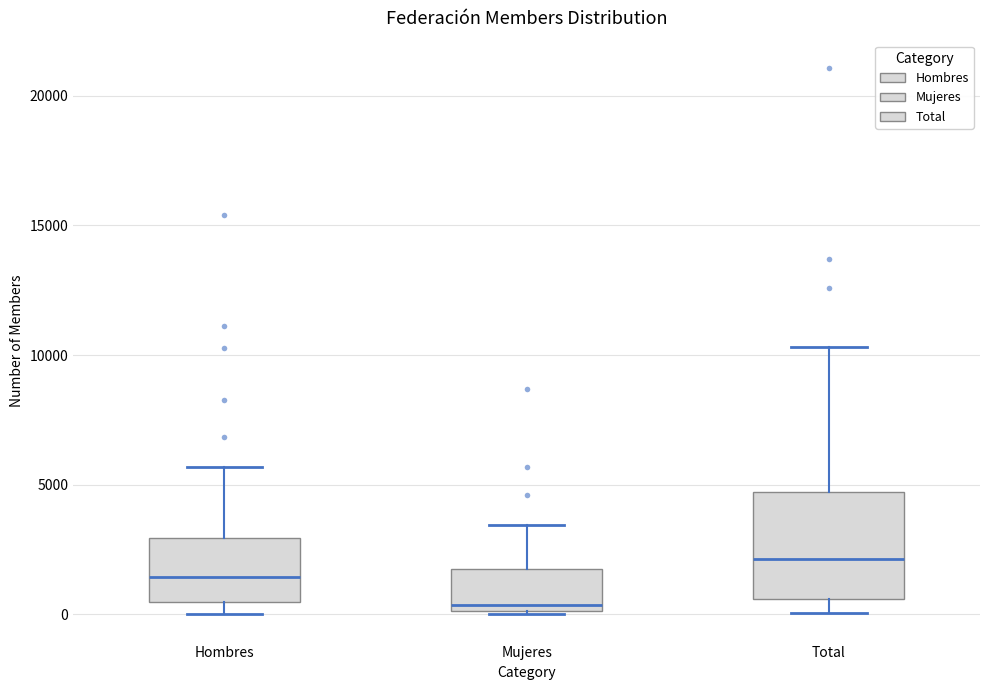

Reading left to right, transcribe this box plot: for each box, give where its median line is, the range the box spans, and where its two whiskers end, as read against the y-axis. The values are not printed on the chart, so give them approximately, as read against the axis.

Hombres: median 1500, box 500 to 3000, whiskers 0 to 5500
Mujeres: median 500, box 0 to 2000, whiskers 0 to 3500
Total: median 2000, box 500 to 4500, whiskers 0 to 10500